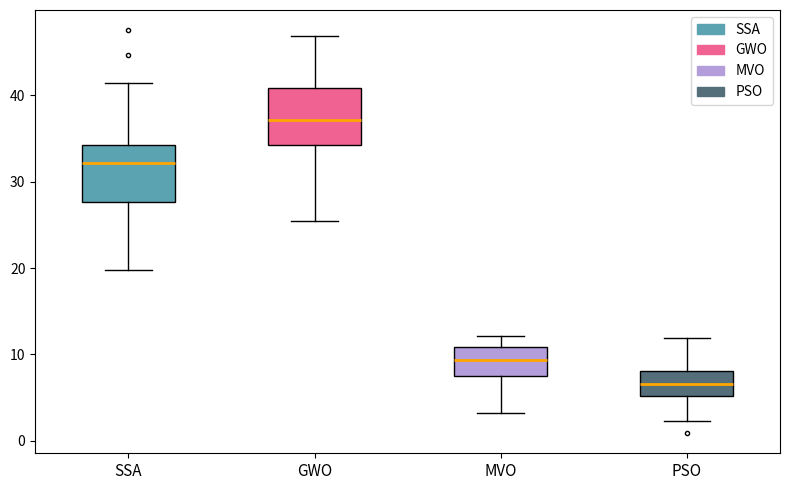

Reading left to right, read every box against the y-axis: the position of its median line, the range the box covers, and the ends of its whiskers. The values are not printed on the chart, so give them approximately, as read against the axis.

SSA: median 32, box 28 to 34, whiskers 20 to 41
GWO: median 37, box 34 to 41, whiskers 25 to 47
MVO: median 9, box 7 to 11, whiskers 3 to 12
PSO: median 7, box 5 to 8, whiskers 2 to 12